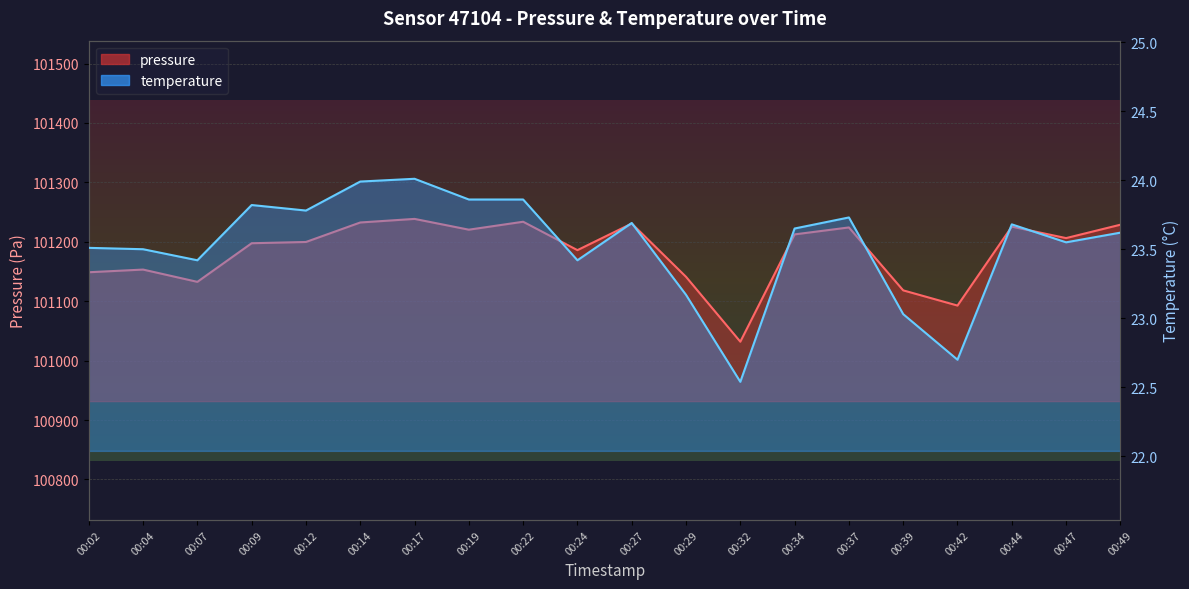

Reading left to right, list all the values displayed in this chart.

pressure: 101148.8	101153.2	101132.6	101197.6	101199.7	101232.5	101238.5	101220.4	101233.8	101185.9	101230.7	101141.1	101031.8	101212.5	101224.2	101118.2	101092.7	101225.5	101206.2	101228.8
temperature: 23.5	23.5	23.4	23.8	23.8	24.0	24.0	23.9	23.9	23.4	23.7	23.2	22.5	23.6	23.7	23.0	22.7	23.7	23.6	23.6